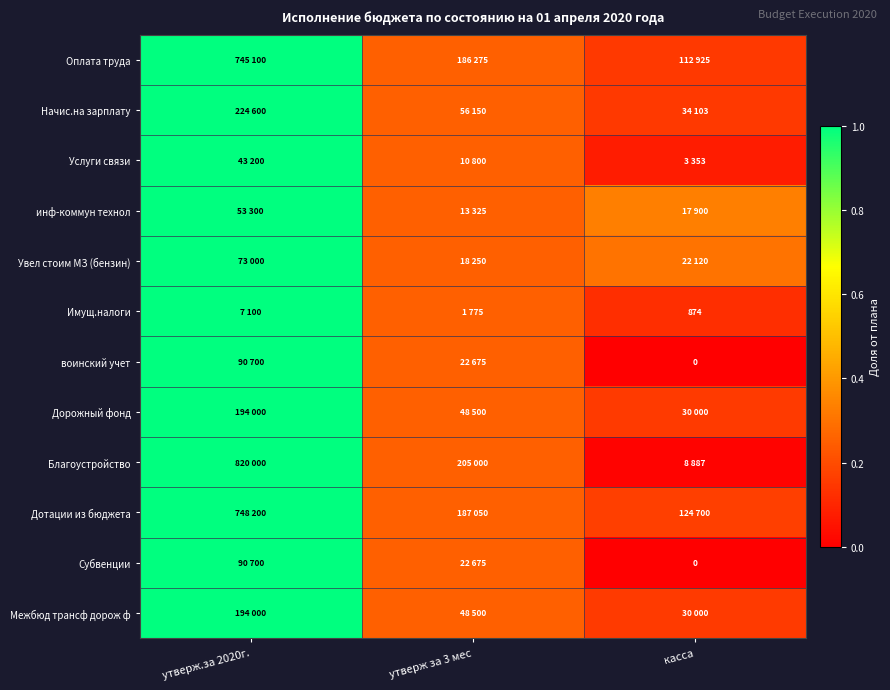

Which label corresponds to the smallest value in the chart?

касса